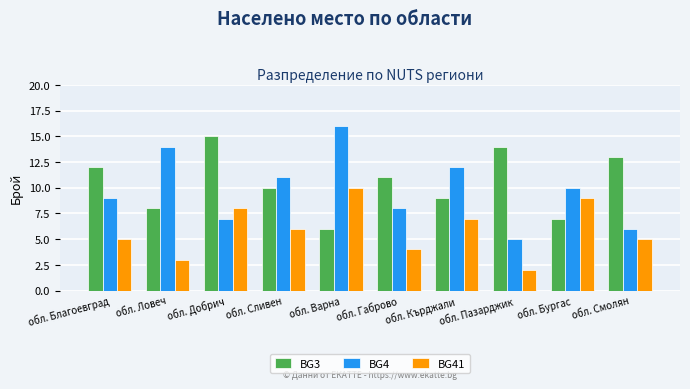

Which category has the highest value in the BG4 series?

обл. Варна